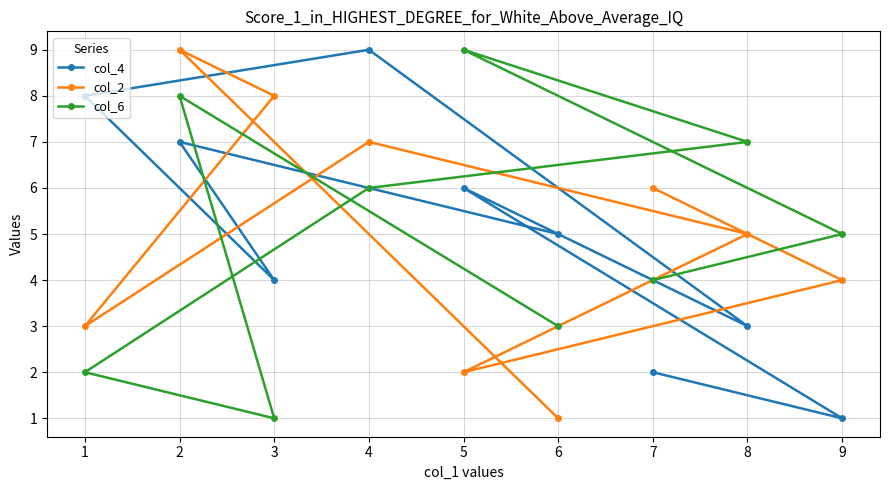

What is the difference between the col_2 values at 3 and 2?

1